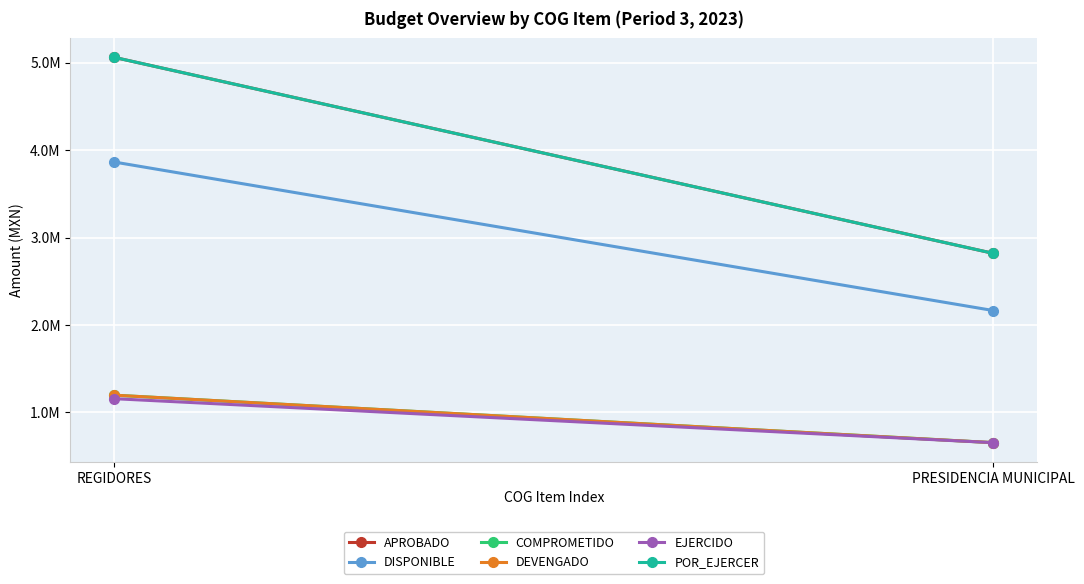

How many distinct data groups are displayed?

6